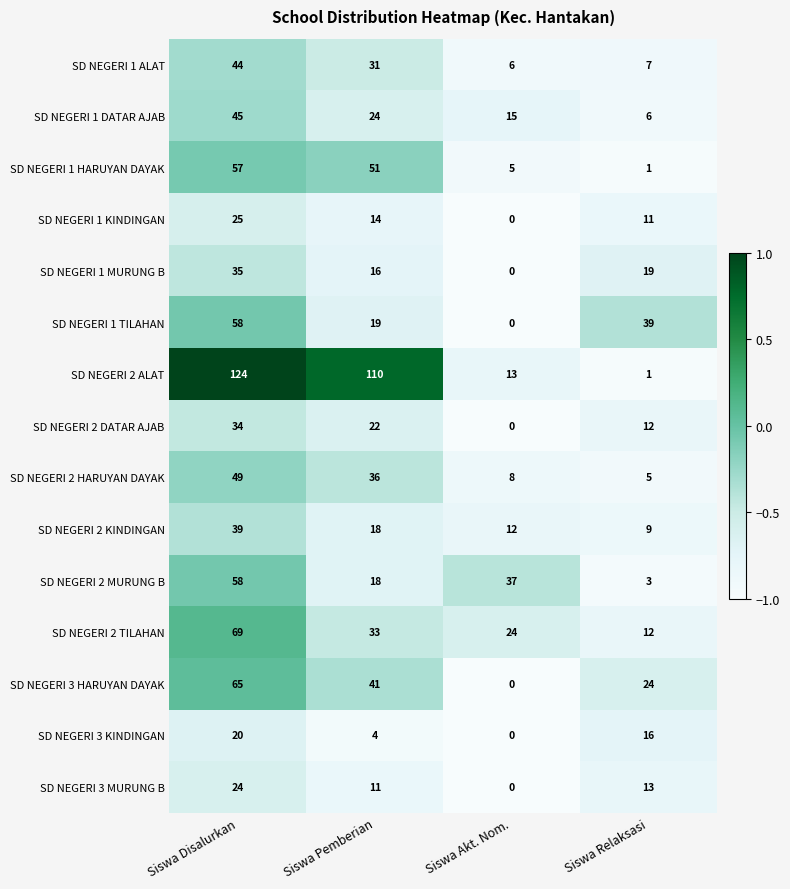

What is the difference between the SD NEGERI 2 KINDINGAN values at Siswa Disalurkan and Siswa Relaksasi?

30